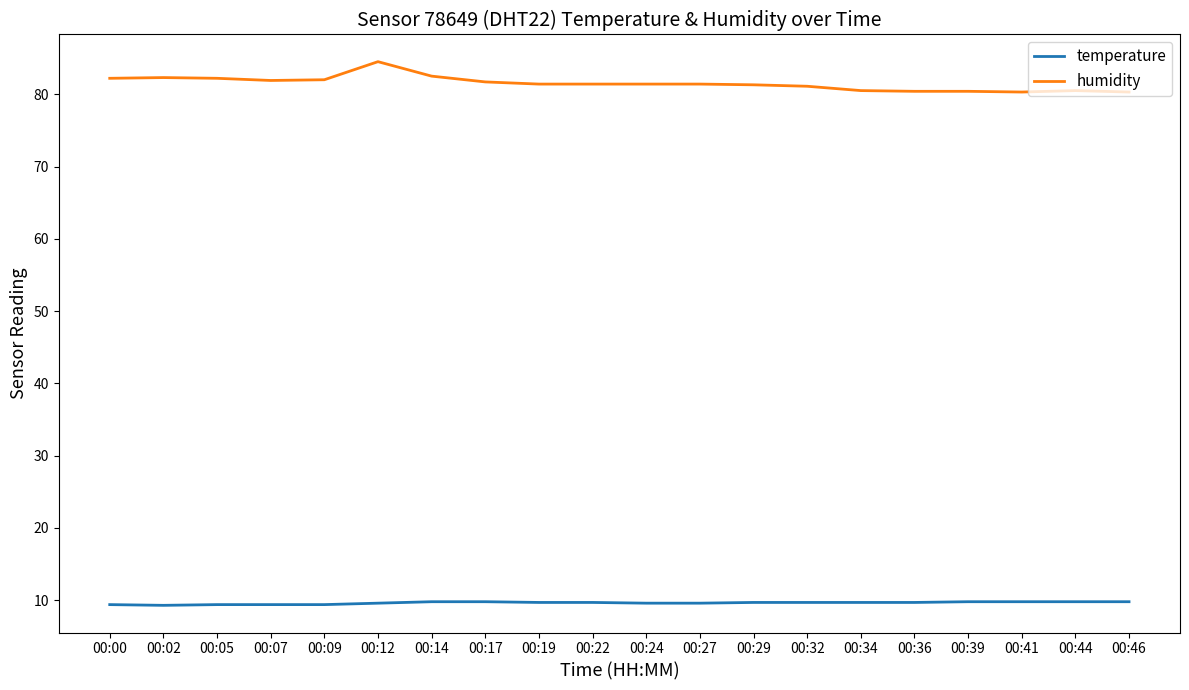

Which category has the highest value across all series?

00:12